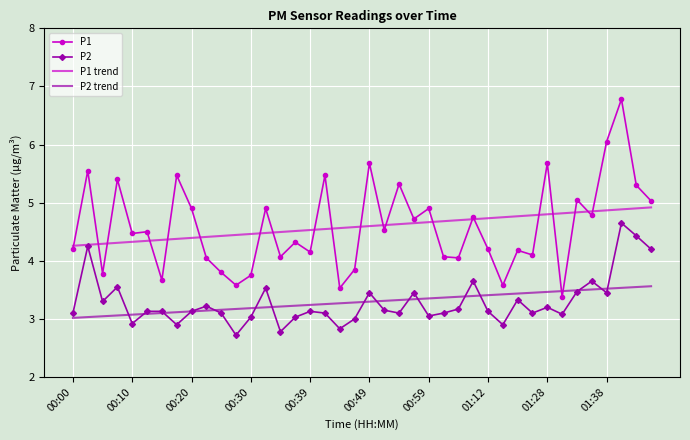

True or false: P1 trend and P2 trend cross at least once.

False